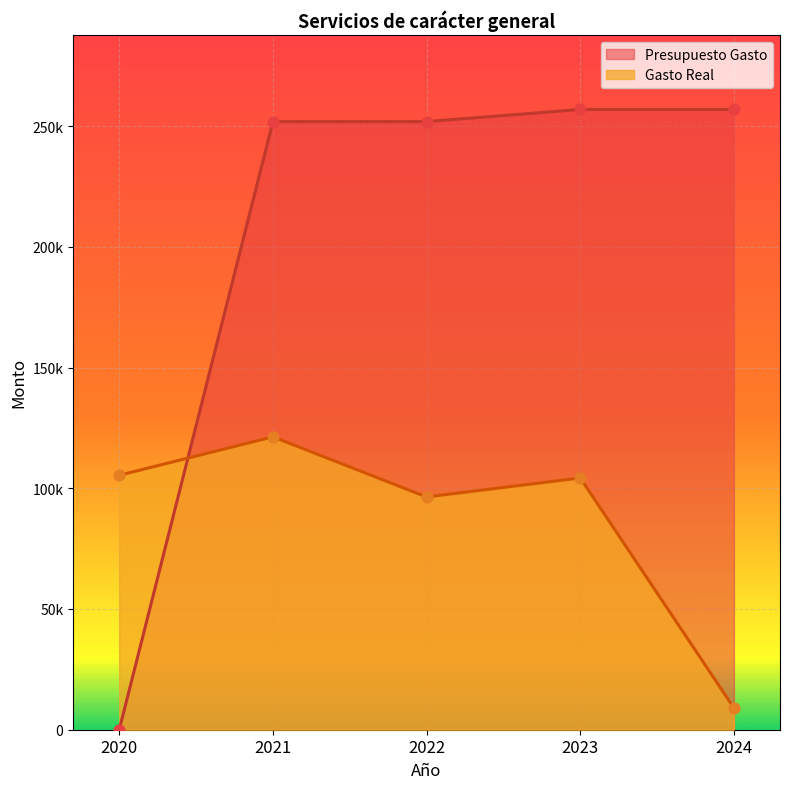

What is the total value across all series at 2021?

373137.4